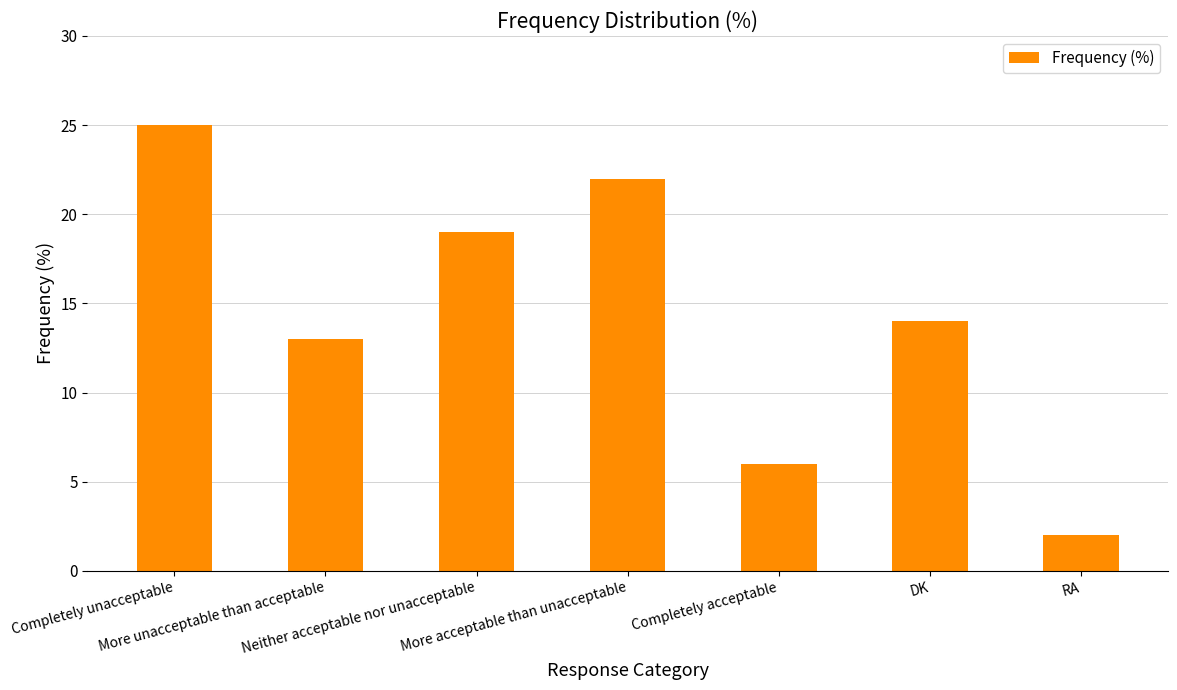

What is the label of the 1st bar from the left?

Completely unacceptable